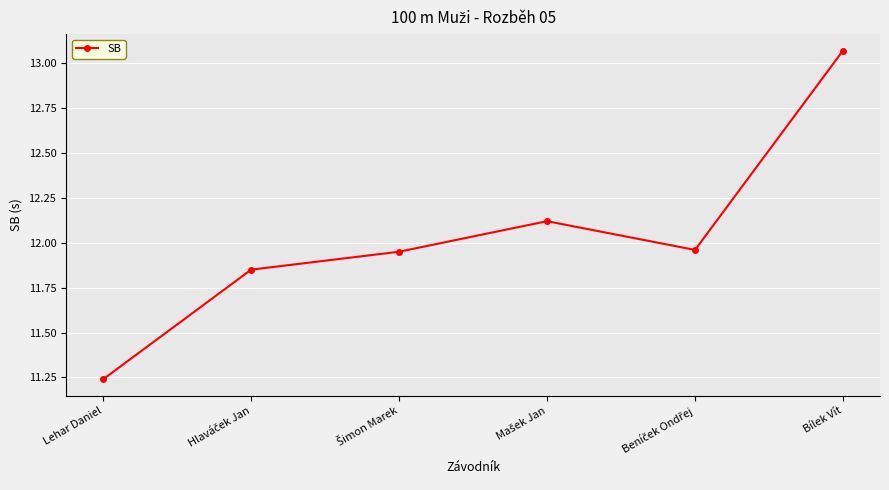

True or false: there are more than 0 points higher than both neighbors.

True